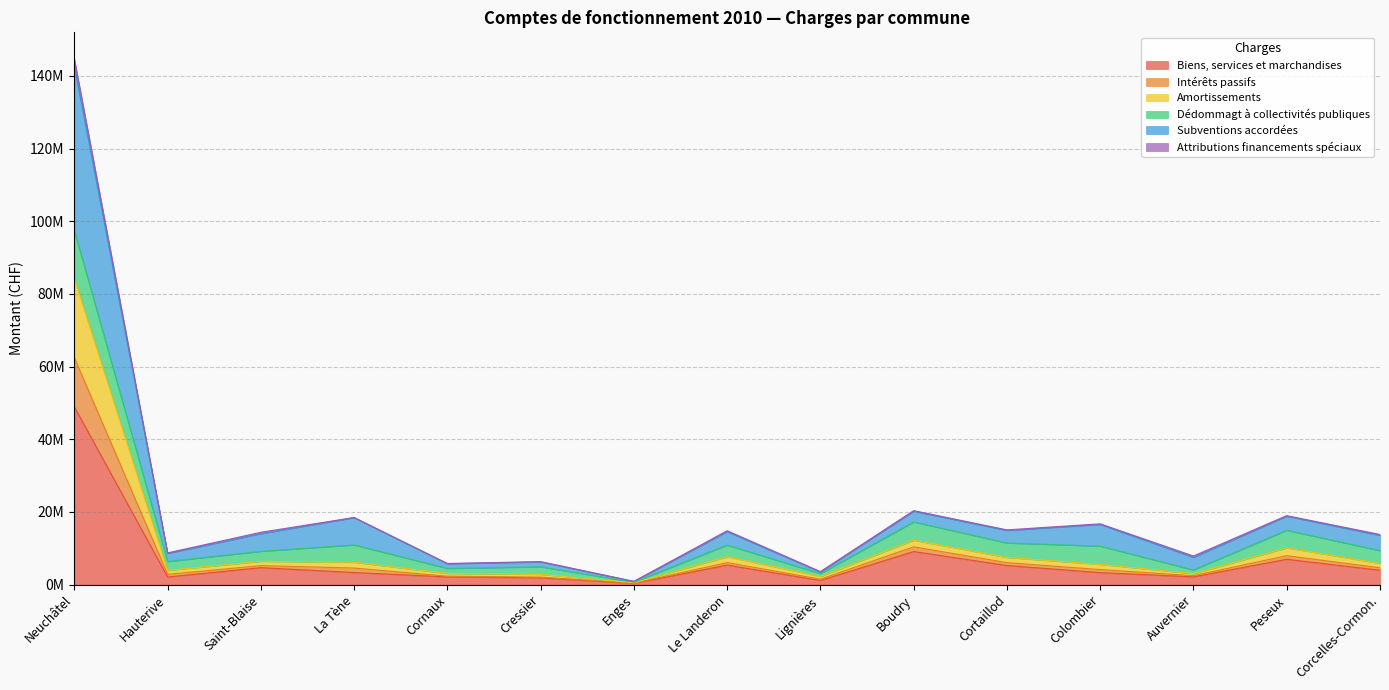

What is the sum of the Biens, services et marchandises values at Colombier and Le Landeron?

8673698